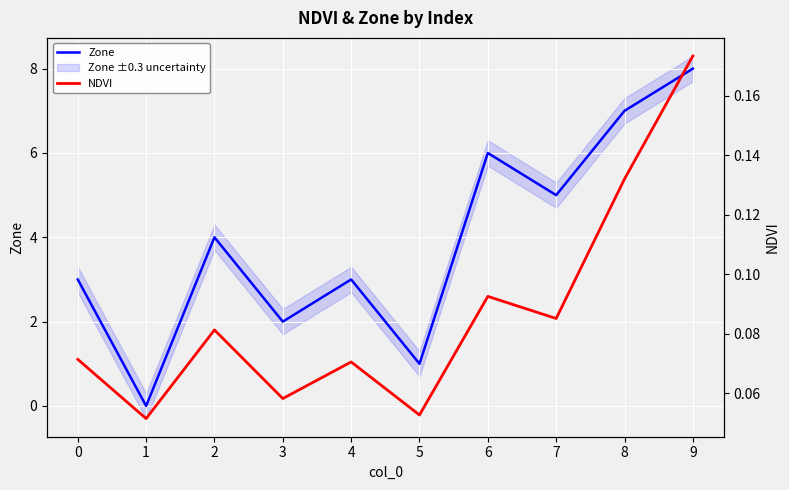

What is the difference between the highest and lowest values at 4?

2.9